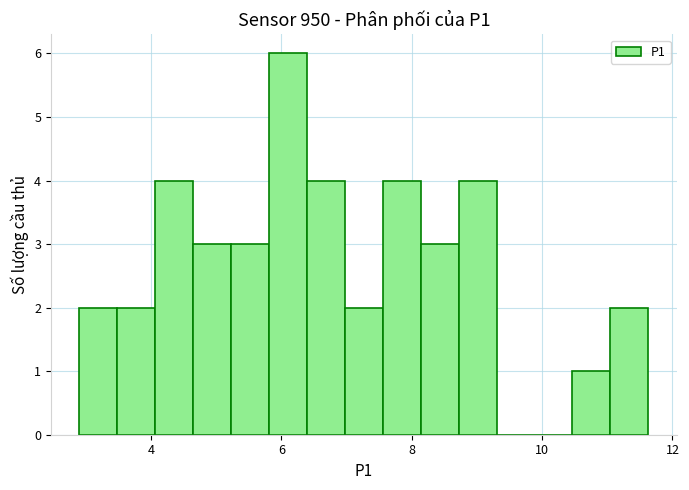

Read against the x-axis, roughly where is the centre of the tallest bar?

6.2